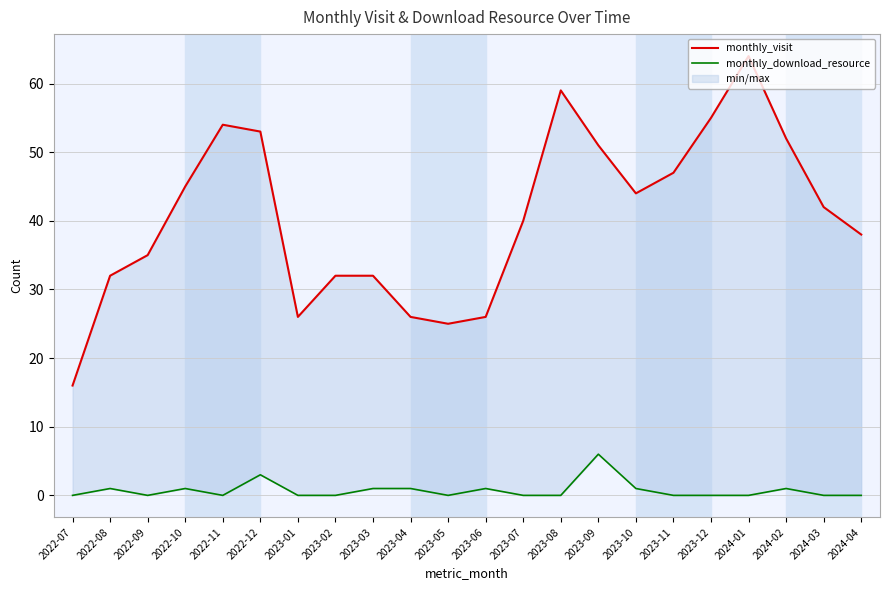

Reading right to left, extract all data points from this chart.

monthly_visit: 38	42	52	64	55	47	44	51	59	40	26	25	26	32	32	26	53	54	45	35	32	16
monthly_download_resource: 0	0	1	0	0	0	1	6	0	0	1	0	1	1	0	0	3	0	1	0	1	0